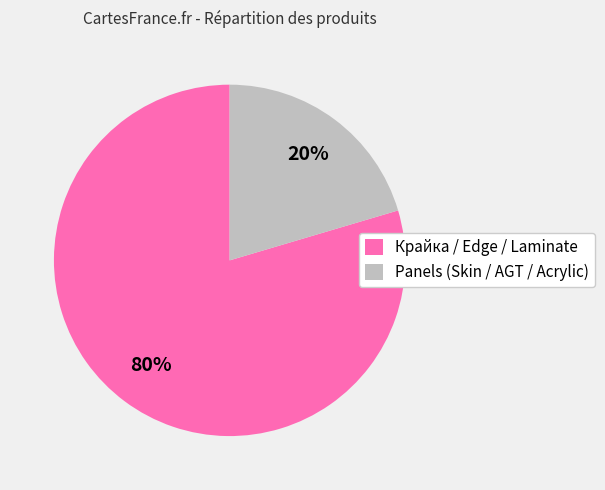

Which slice is the smallest?

Panels (Skin / AGT / Acrylic)